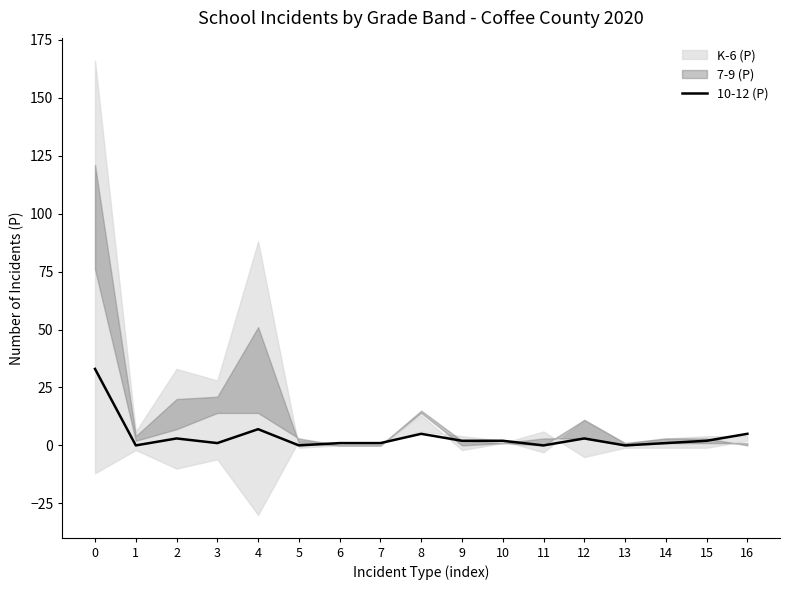

Is it true that 10-12 (P) equals 2 at 10?

True